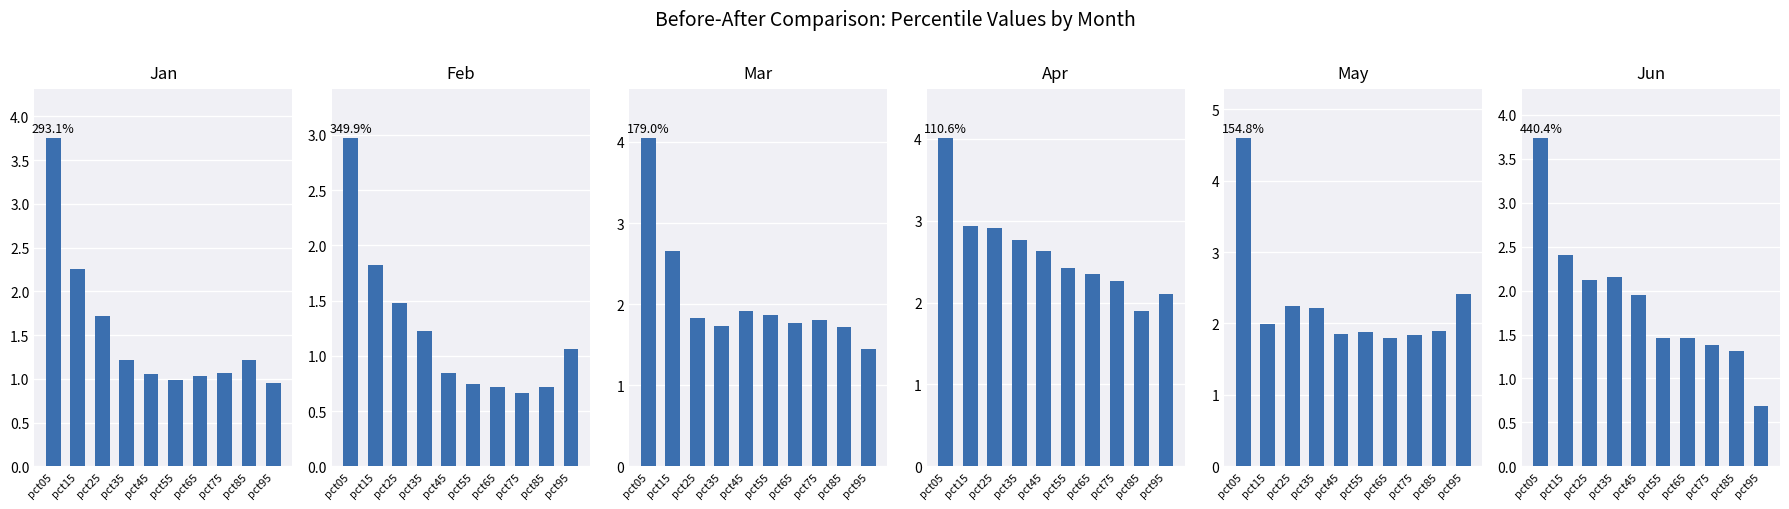

How many values in the Jan series are below 1?

2